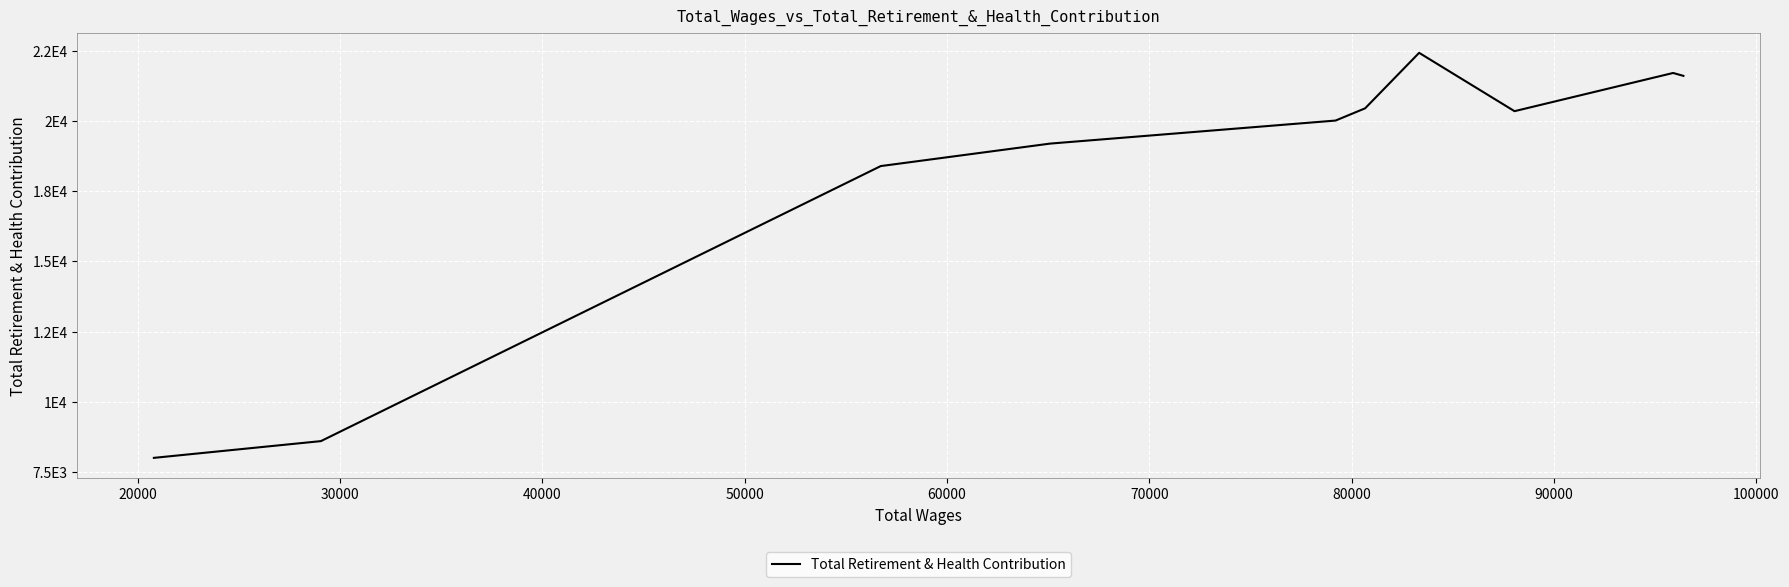

Is it true that the value at 50000 is 27218?

False